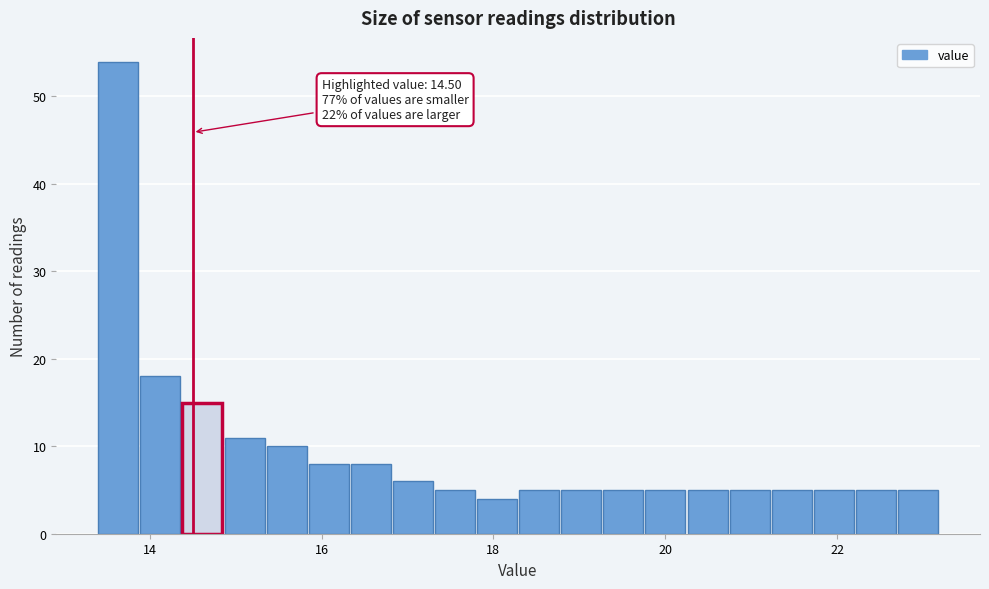

Around what value on the x-axis is the tallest bar? Give the approximate position of its centre, as read against the axis.

13.6